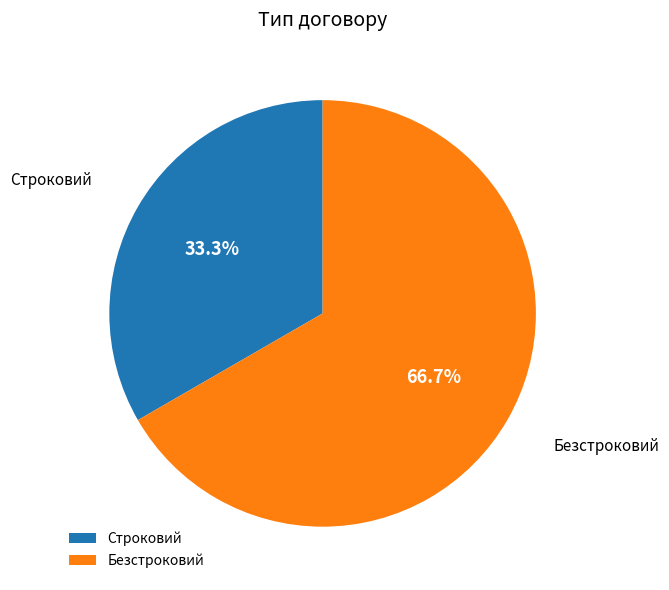

Combined, do Безстроковий and Строковий account for over 50%?

Yes